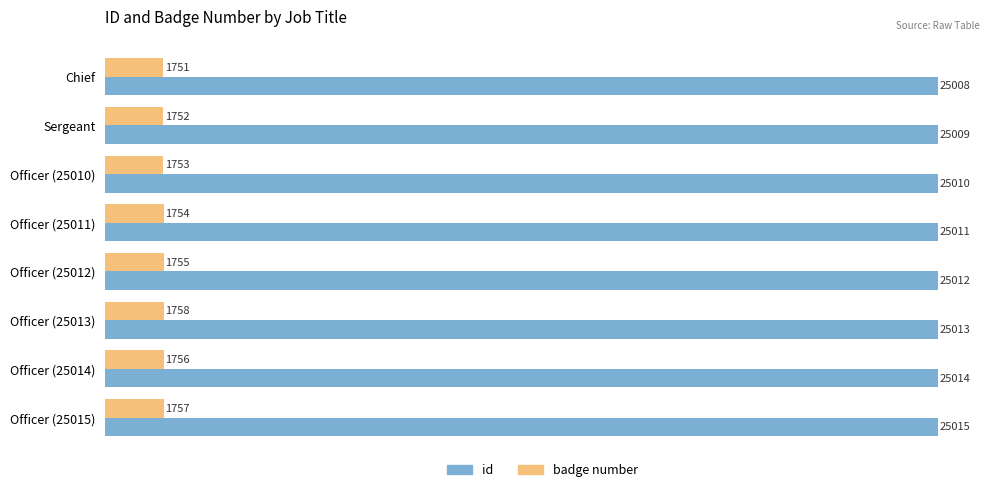

What is the difference between the highest and lowest values at Officer (25013)?

23255